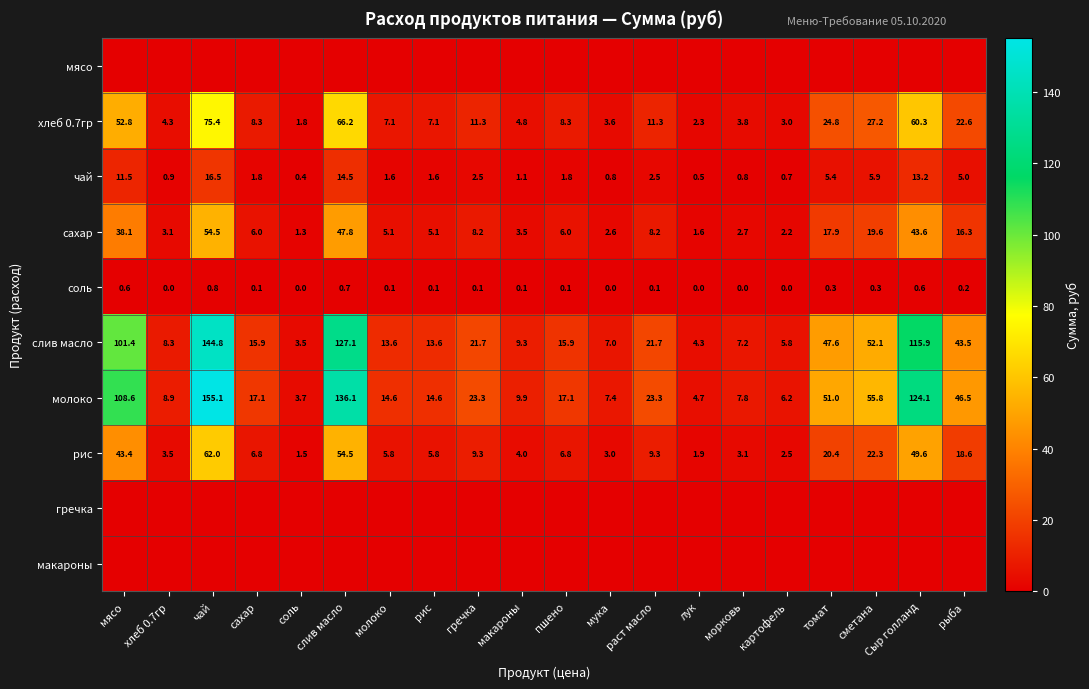

What is the difference between the maximum and second lowest values in the молоко series?

150.4